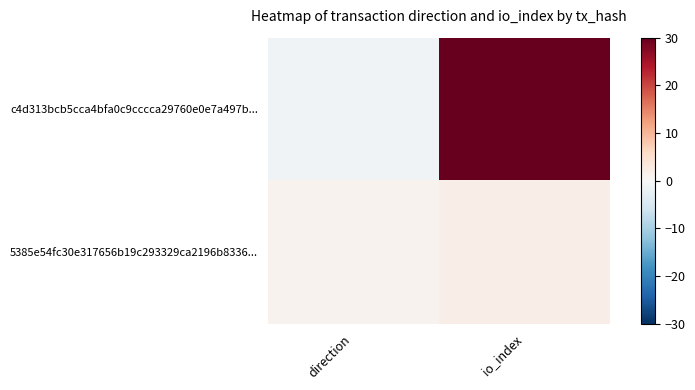

What is the spread (max minus min) of values at direction?

2